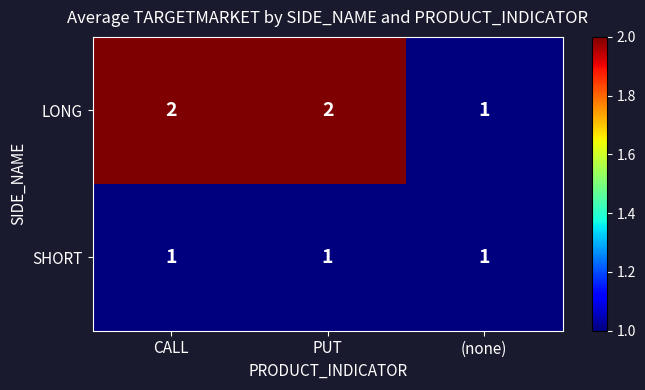

Is the value of LONG at CALL greater than the value of SHORT at PUT?

Yes